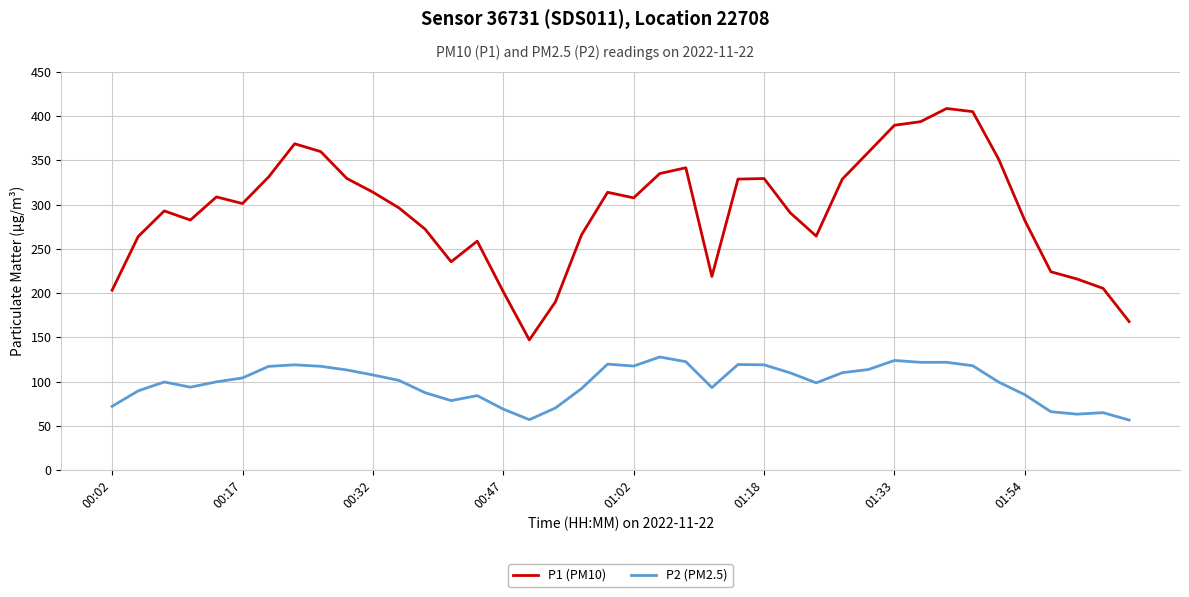

What is the difference between the maximum and minimum values in the P2 (PM2.5) series?

71.3